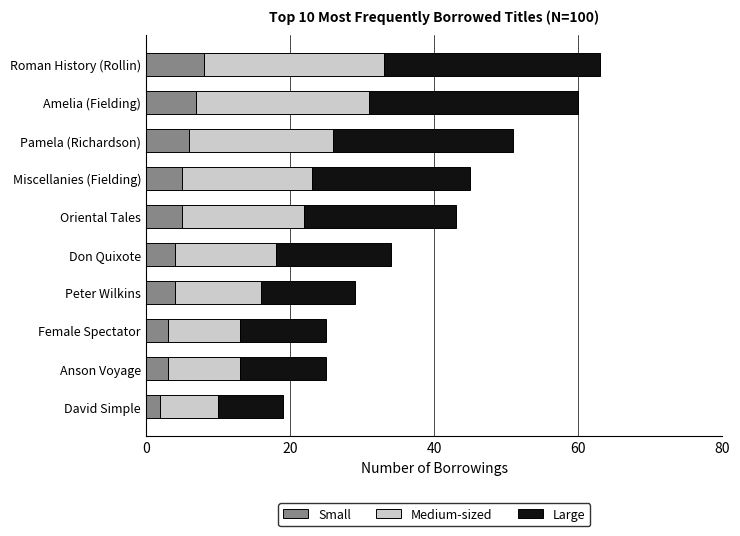

What is the highest value of the Small series?

8